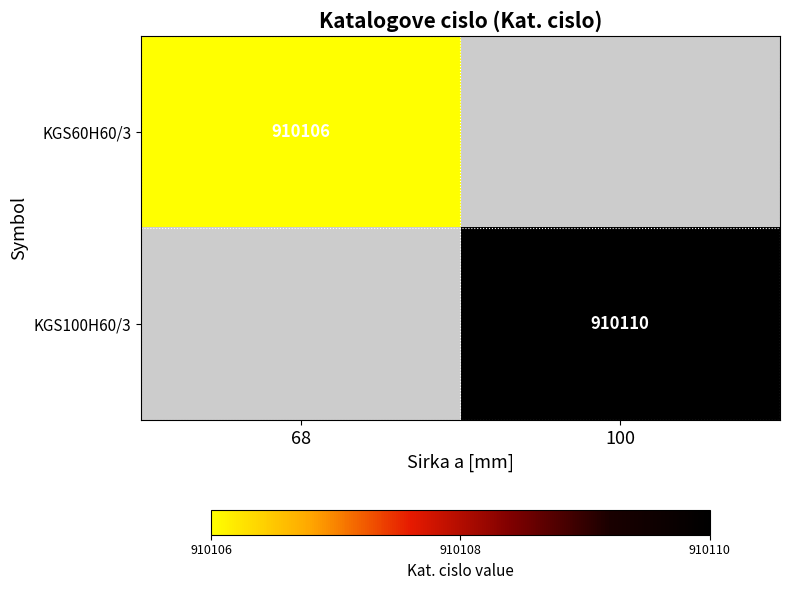

Is the value of KGS60H60/3 at 68 greater than the value of KGS100H60/3 at 100?

No